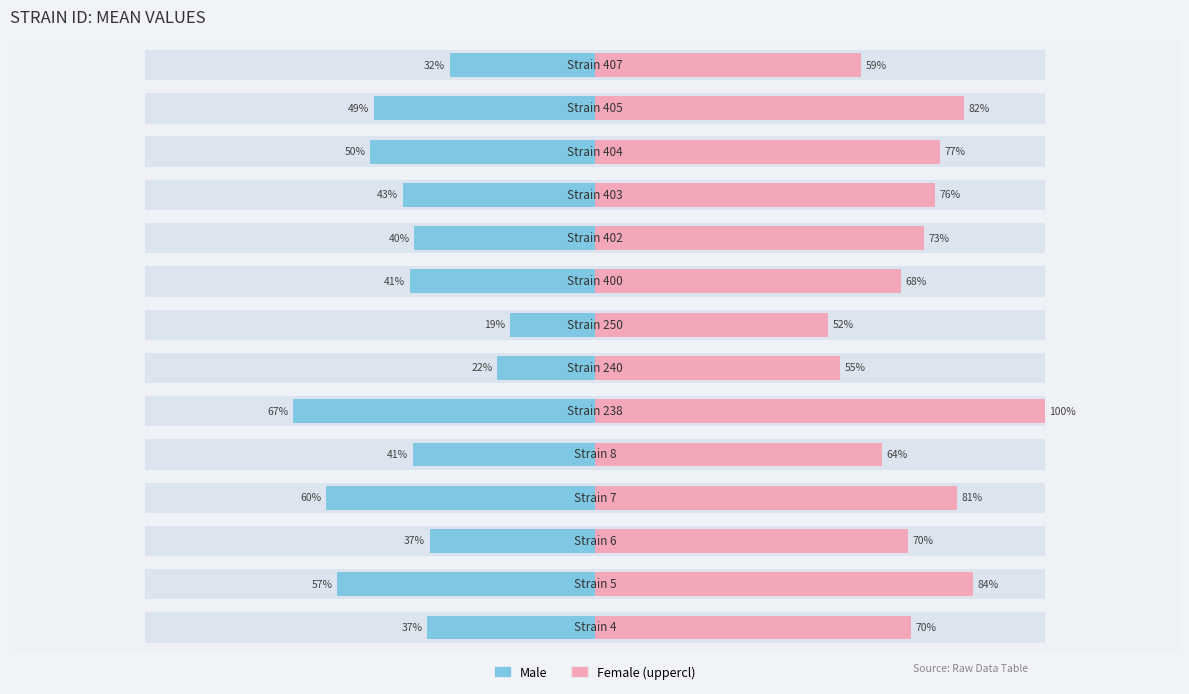

Is it true that Male (mean) equals -395748.0 at 4?

False